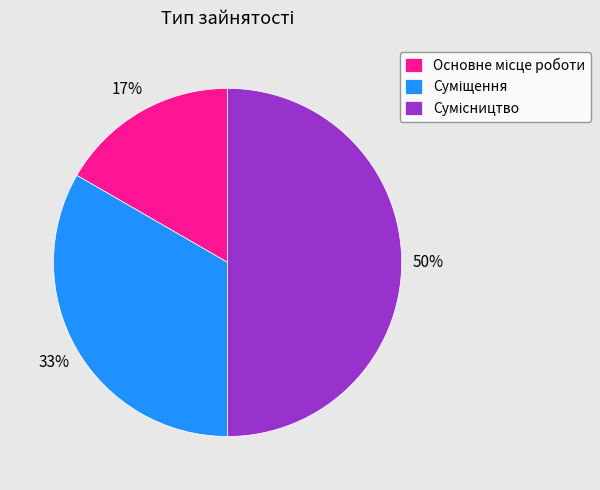

To the nearest percent, what is the average slice percentage?

33%